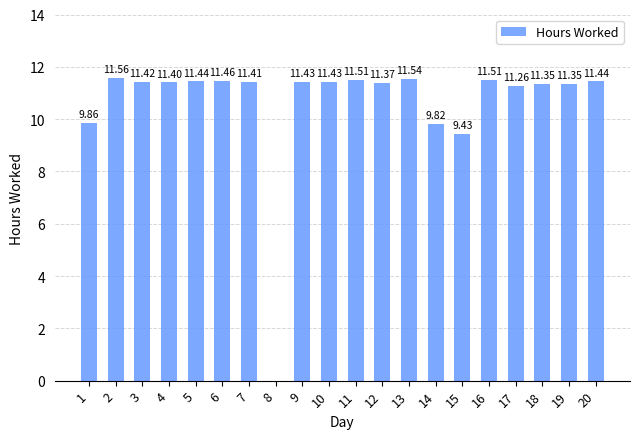

At which label does the data first exceed 11?

2